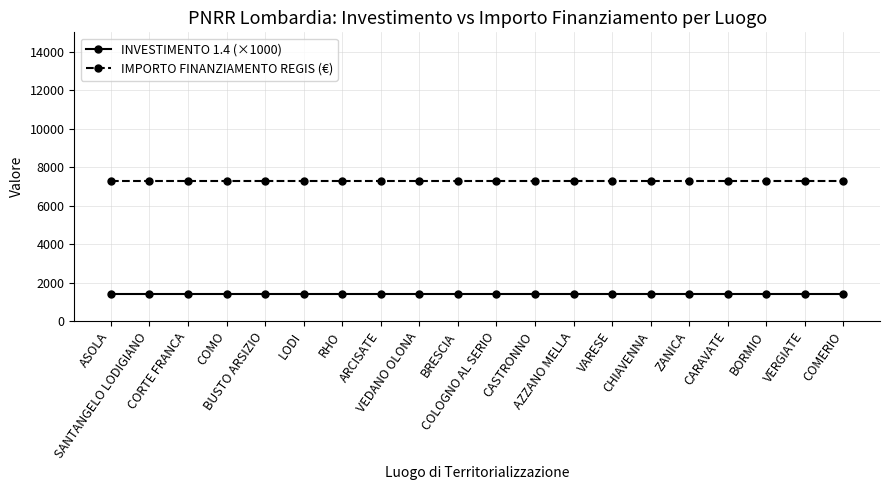

What are all the series names shown in the legend?

INVESTIMENTO 1.4 (×1000), IMPORTO FINANZIAMENTO REGIS (€)